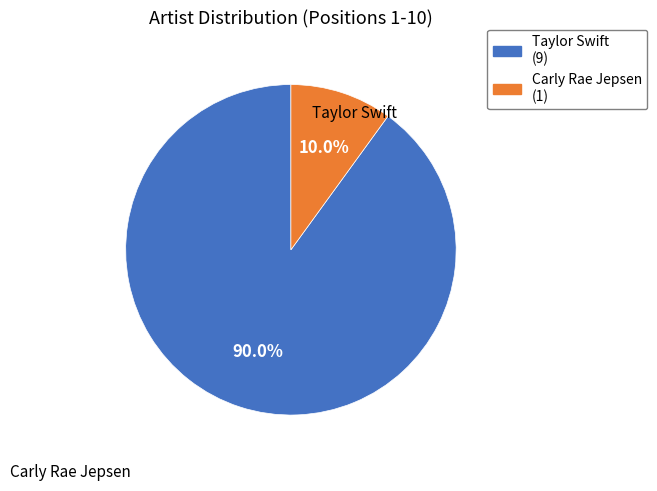

What portion of the pie excludes Taylor Swift?

10.0%